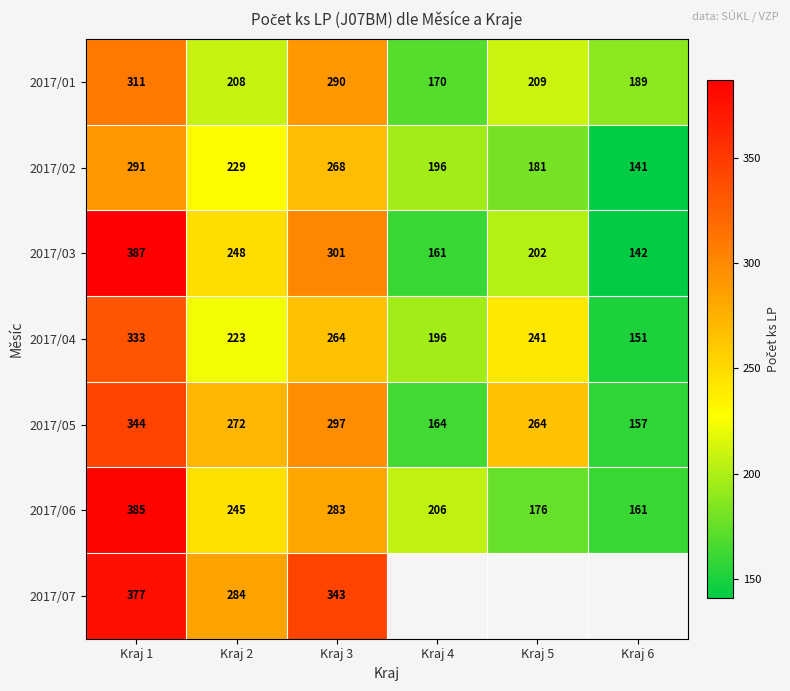

Read the 2017/06 value at Kraj 5, to the nearest 50.

200